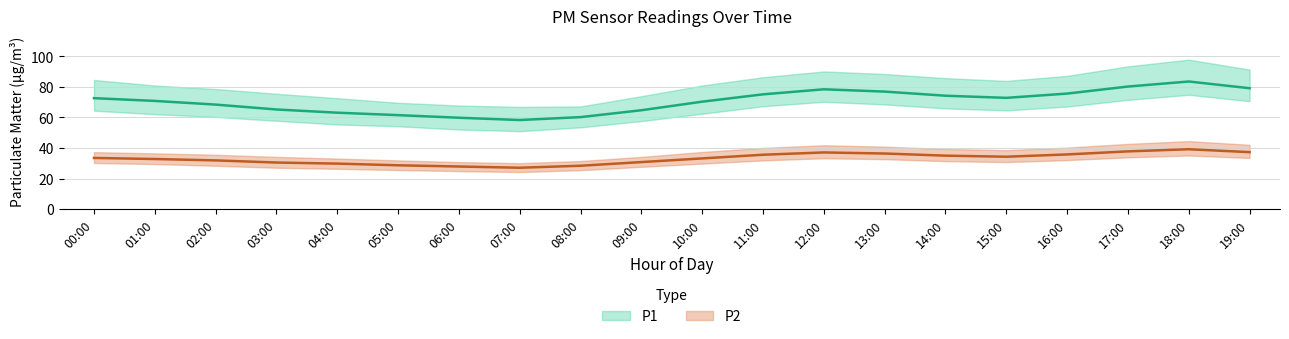

Rank the series at 13:00 from highest to lowest value.

P1_upper, P1, P1_lower, P2_upper, P2, P2_lower